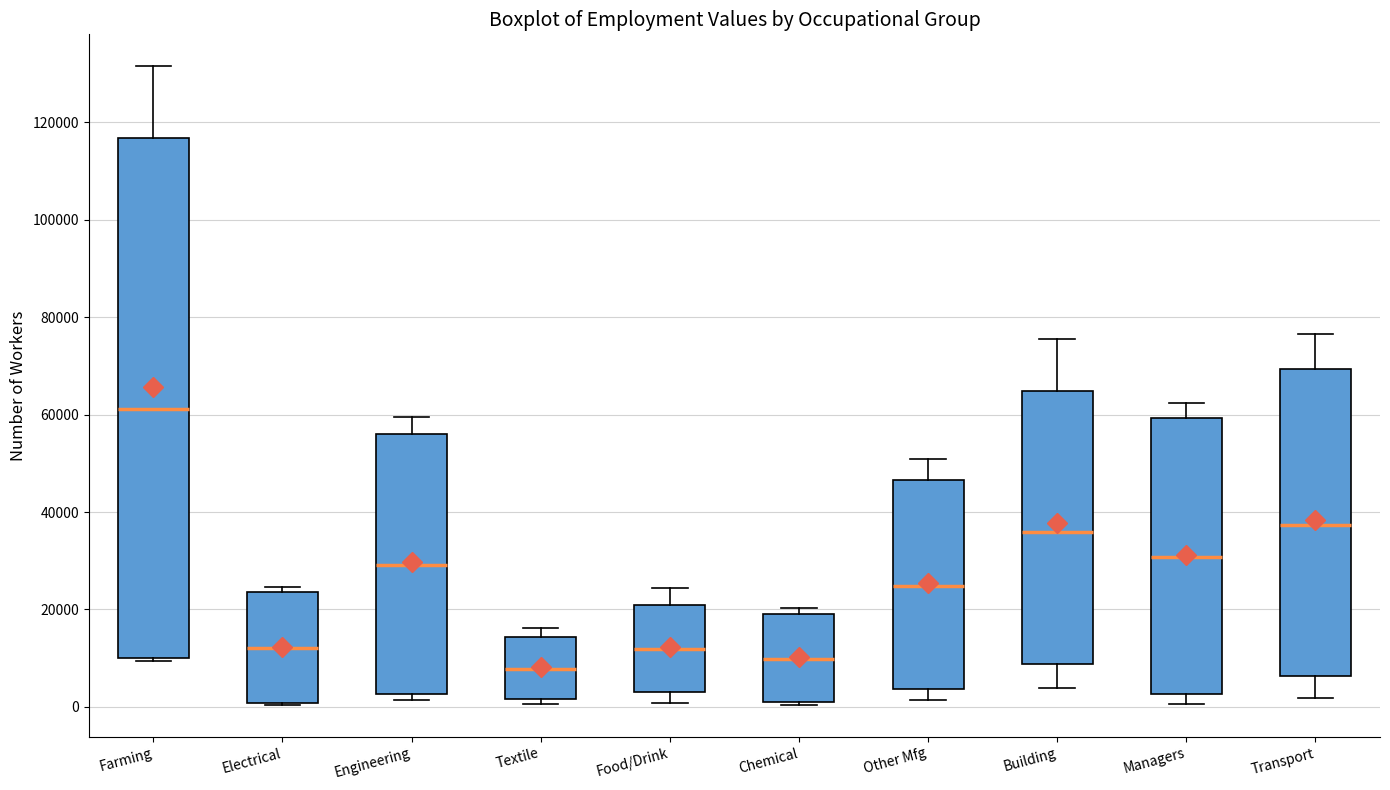

Reading left to right, transcribe this box plot: for each box, give where its median line is, the range the box spans, and where its two whiskers end, as read against the y-axis. The values are not printed on the chart, so give them approximately, as read against the axis.

Farming: median 62000, box 10000 to 116000, whiskers 10000 to 132000
Electrical: median 12000, box 0 to 24000, whiskers 0 to 24000 (just above the box's upper edge)
Engineering: median 30000, box 2000 to 56000, whiskers 2000 (just below the box's lower edge) to 60000
Textile: median 8000, box 2000 to 14000, whiskers 0 to 16000
Food/Drink: median 12000, box 4000 to 20000, whiskers 0 to 24000
Chemical: median 10000, box 2000 to 18000, whiskers 0 to 20000
Other Mfg: median 24000, box 4000 to 46000, whiskers 2000 to 50000
Building: median 36000, box 8000 to 64000, whiskers 4000 to 76000
Managers: median 30000, box 2000 to 60000, whiskers 0 to 62000
Transport: median 38000, box 6000 to 70000, whiskers 2000 to 76000